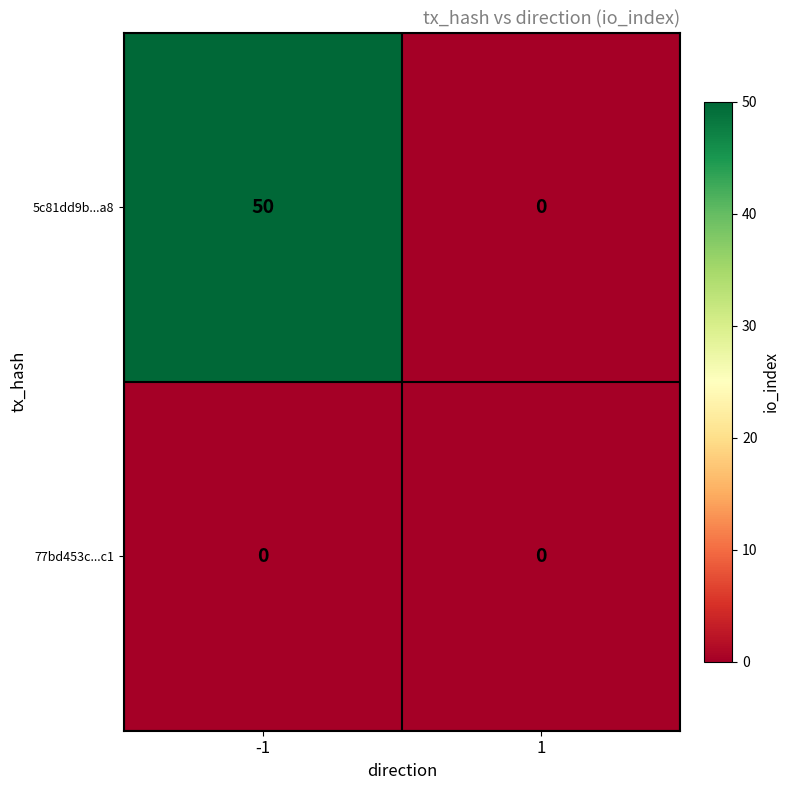

What is the greatest value displayed?

50